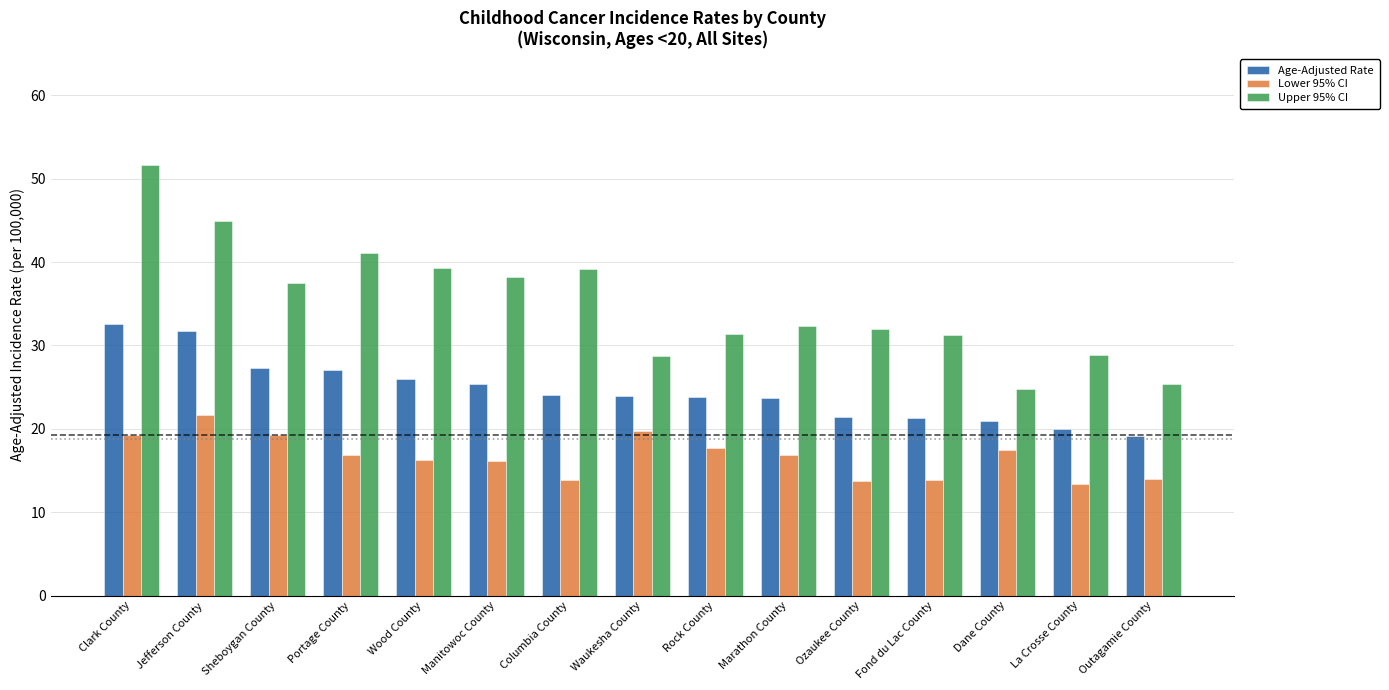

The Upper 95% CI series shows 24.8 at Dane County. True or false?

True